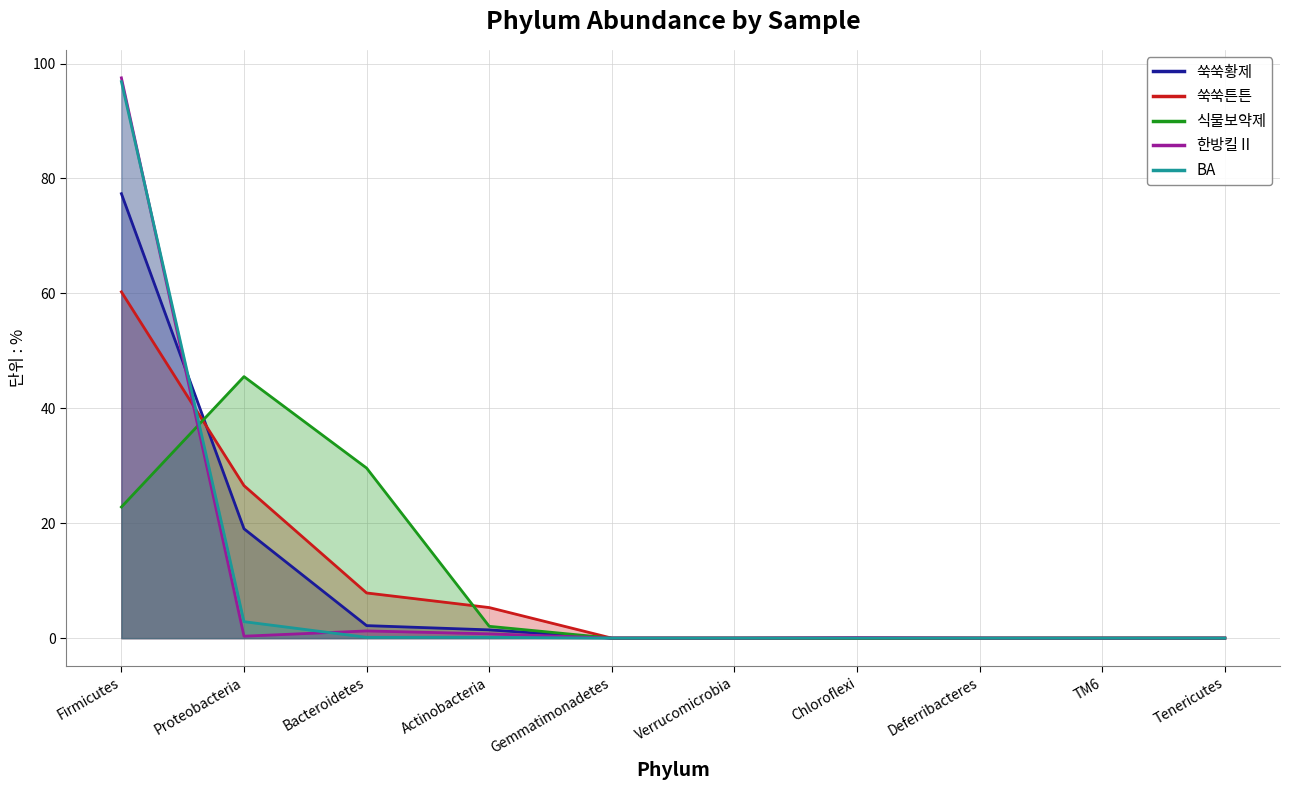

What is the maximum value for 쑥쑥튼튼?

60.3